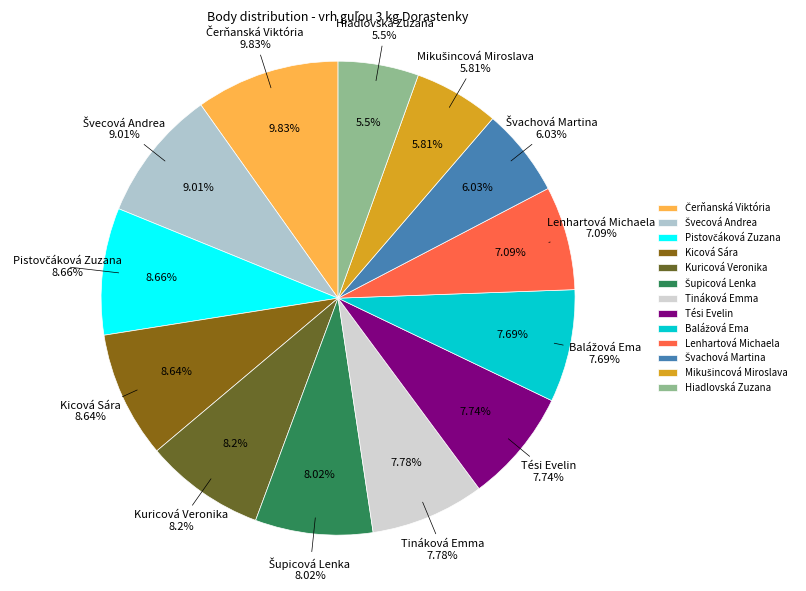

What is the smallest slice in the pie chart?

Hiadlovská Zuzana